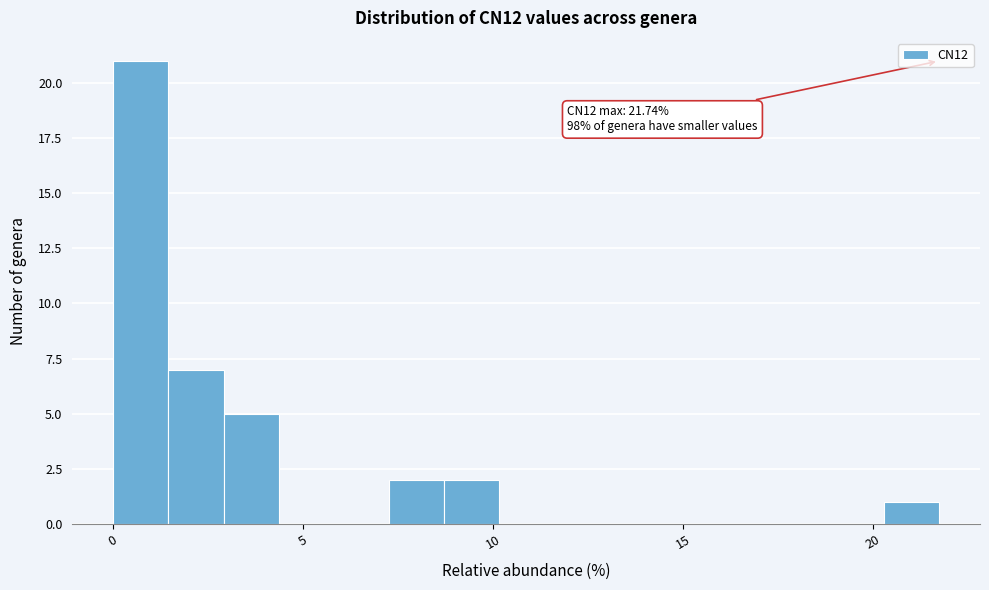

Read against the x-axis, roughly where is the centre of the tallest bar?

0.5